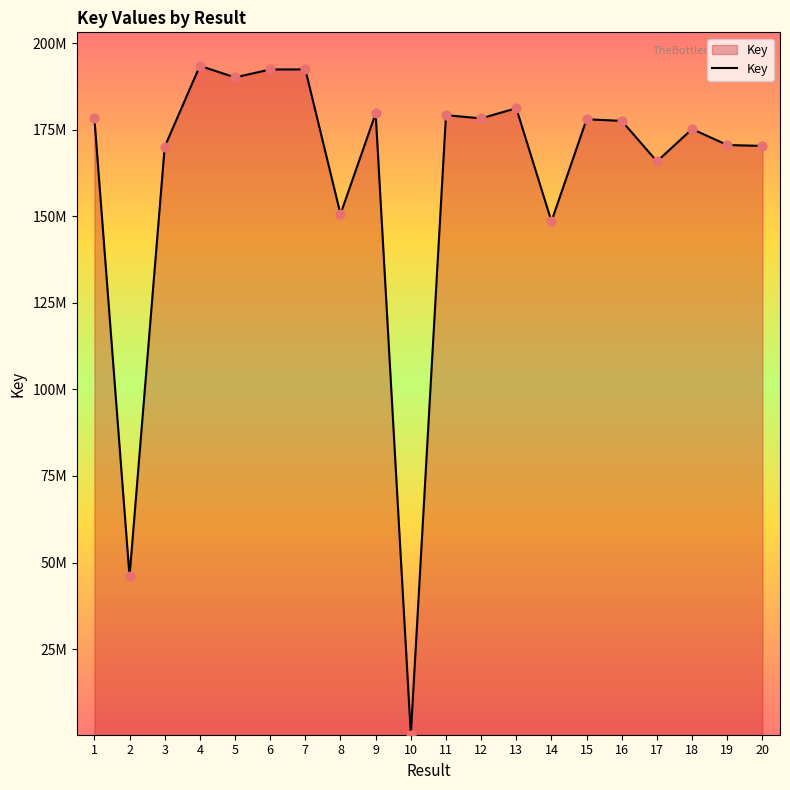

Which has a higher value, 7 or 14?

7